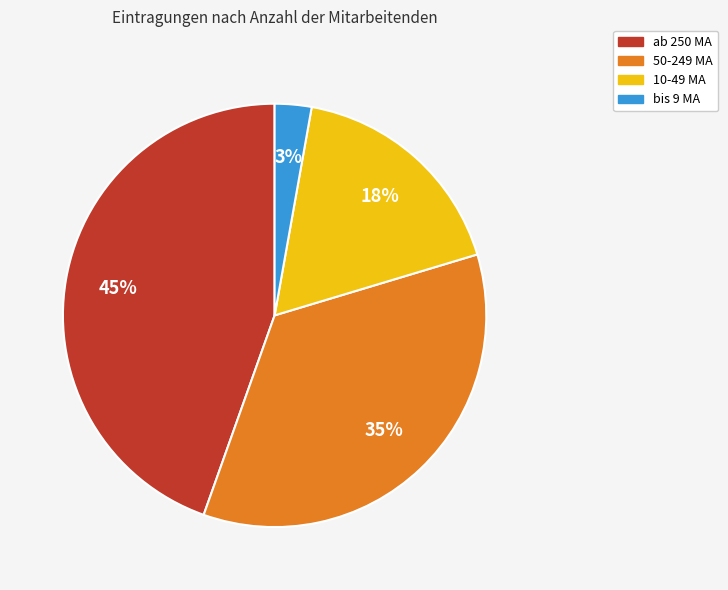

What is the ratio of the value at ab 250 MA to the value at 50-249 MA?

1.3